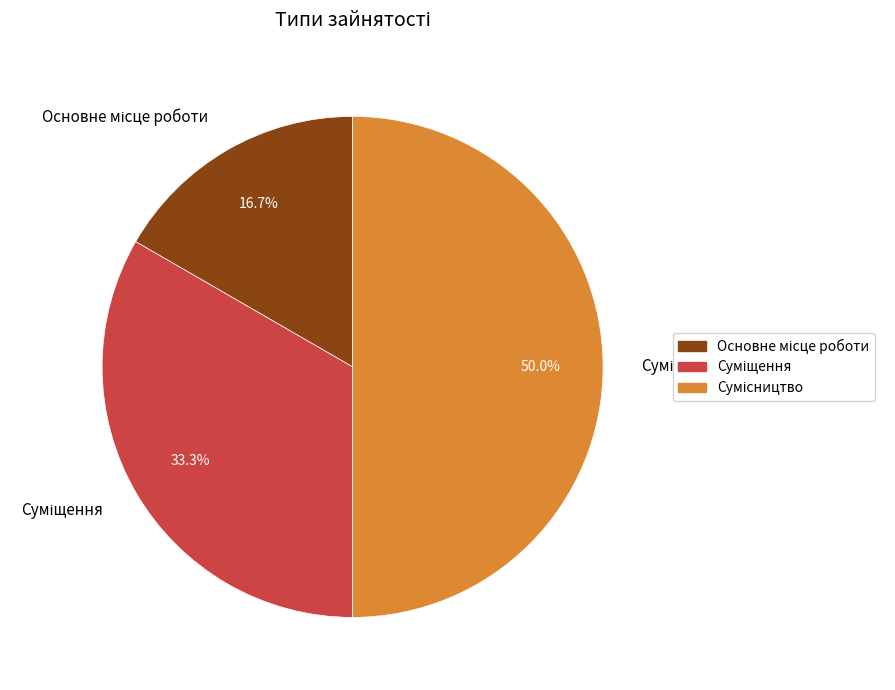

What is the ratio of the value at Сумісництво to the value at Основне місце роботи?

3.0